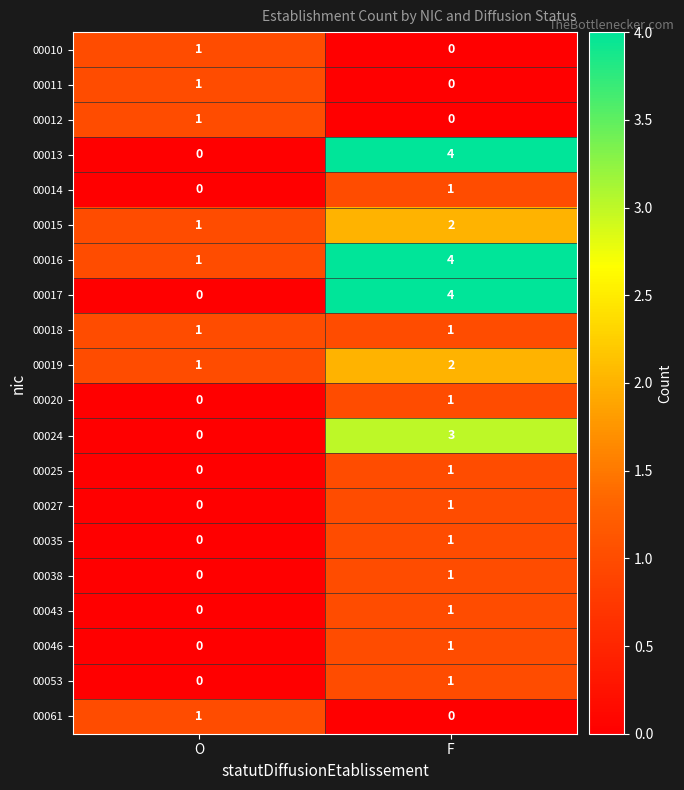

Which label corresponds to the largest value in the chart?

F